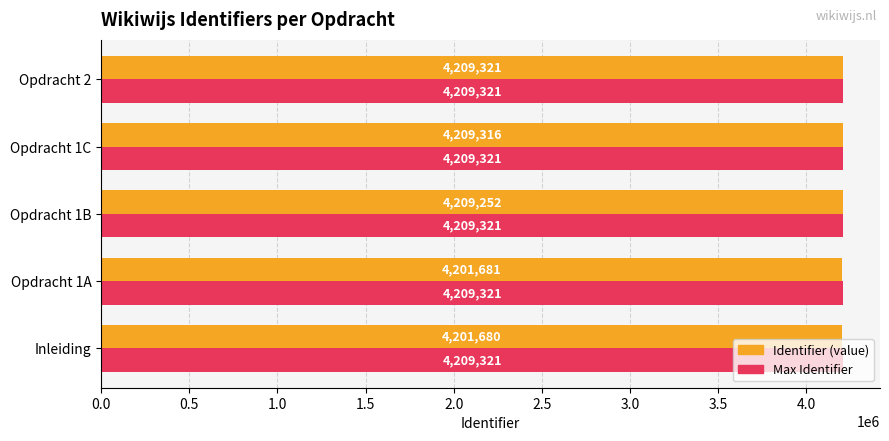

Rank the series by their average value, from highest to lowest.

Max Identifier, Identifier (value)